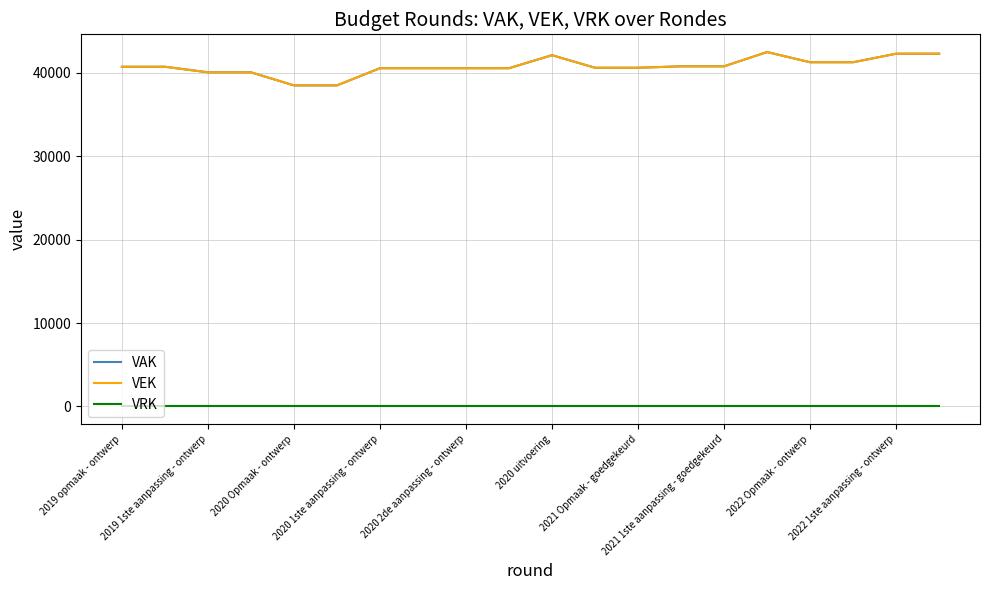

Which series has the largest range (max minus min)?

VAK